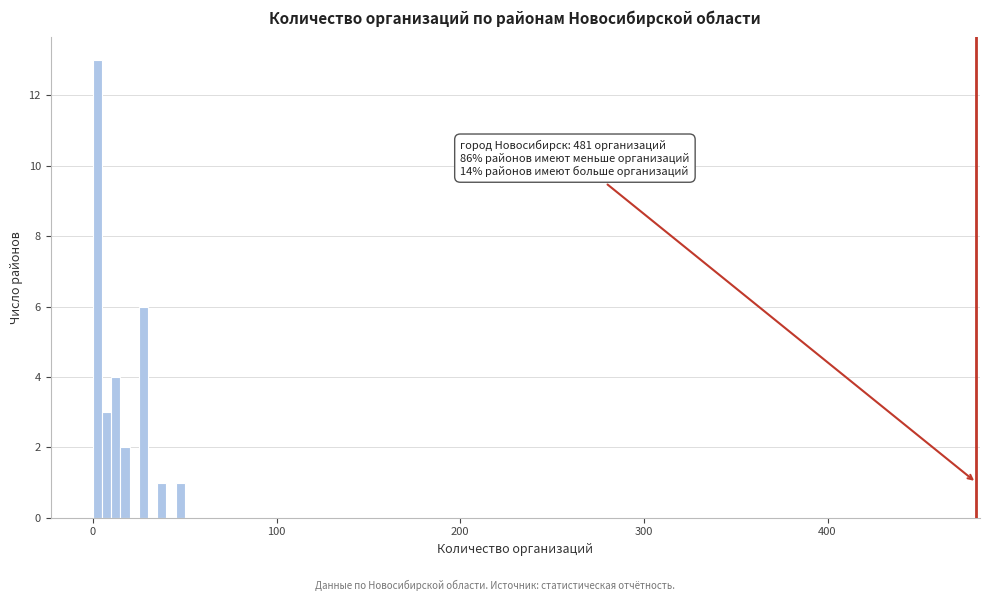

Read against the x-axis, roughly where is the centre of the tallest bar?

0